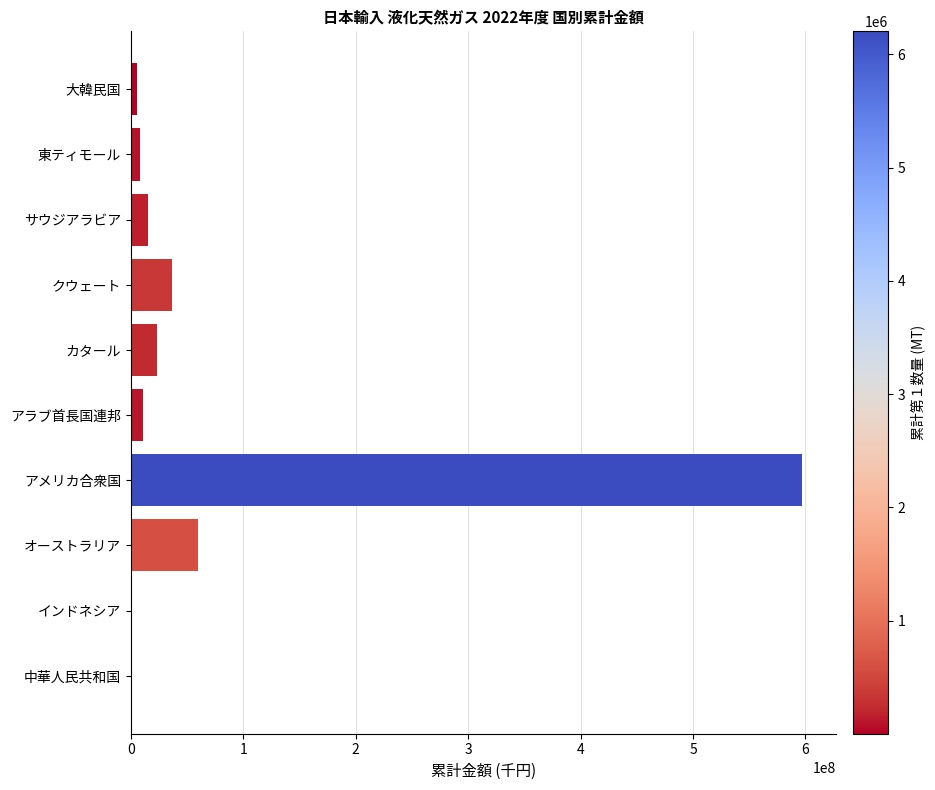

Reading left to right, list all the values displayed in this chart.

大韓民国=5867071	東ティモール=8580986	サウジアラビア=15778671	クウェート=36752536	カタール=23353247	アラブ首長国連邦=10907403	アメリカ合衆国=596983990	オーストラリア=59530447	インドネシア=56291	中華人民共和国=111061